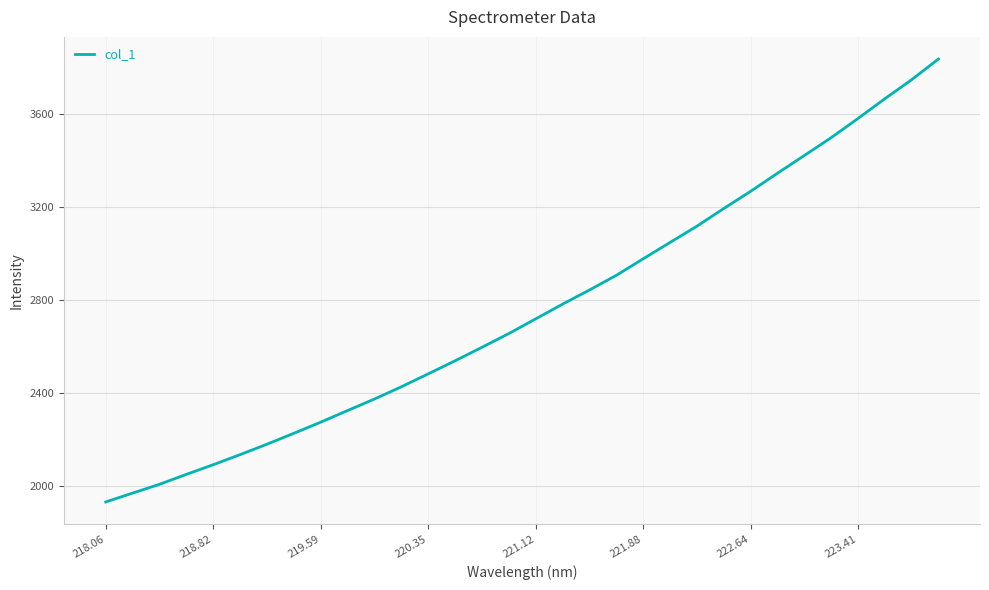

What is the minimum value shown in the chart?

1933.2